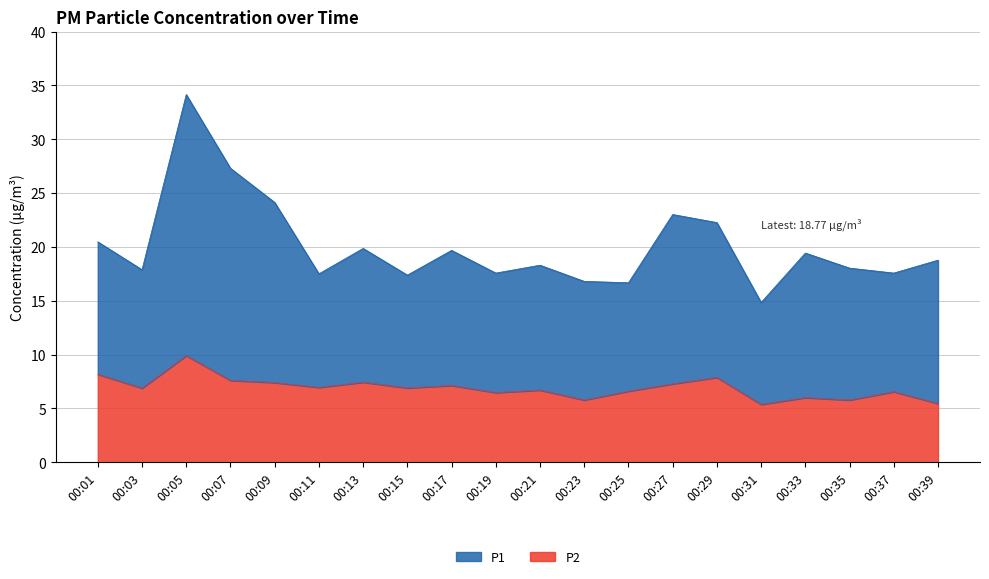

Which series has the largest total across all categories?

P1